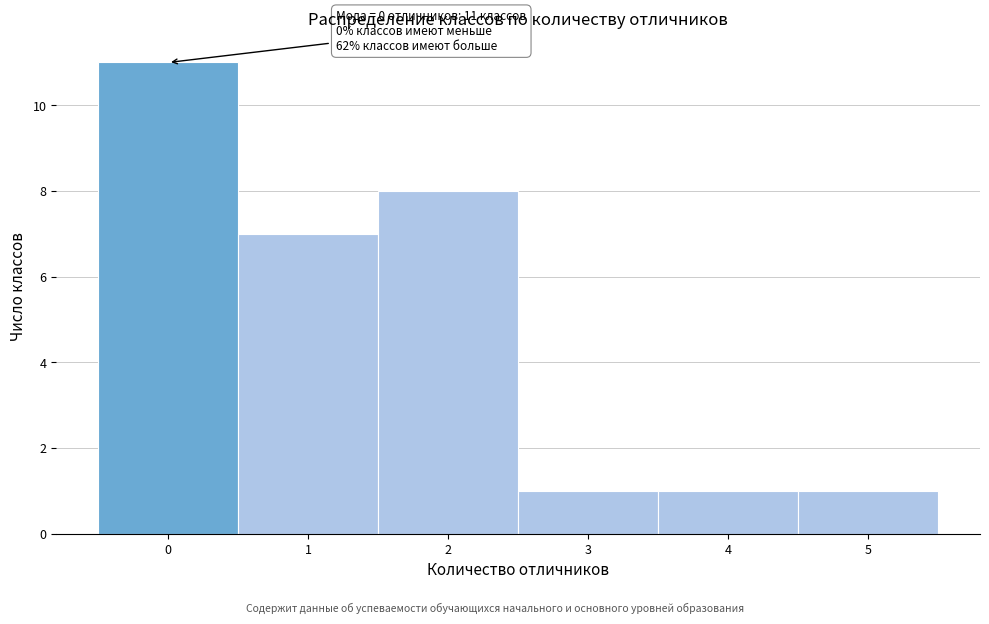

Which range on the x-axis has the tallest bar?

-0.5 to 0.5